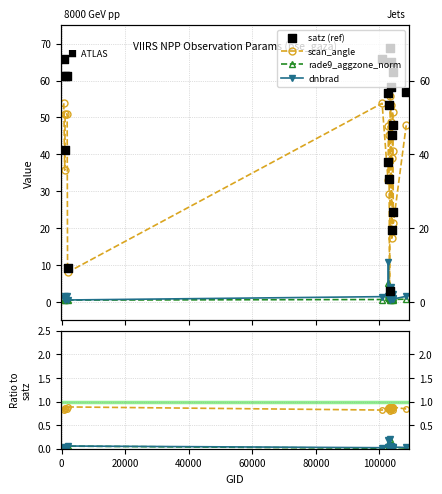

Which series has the largest total across all categories?

satz (ref)